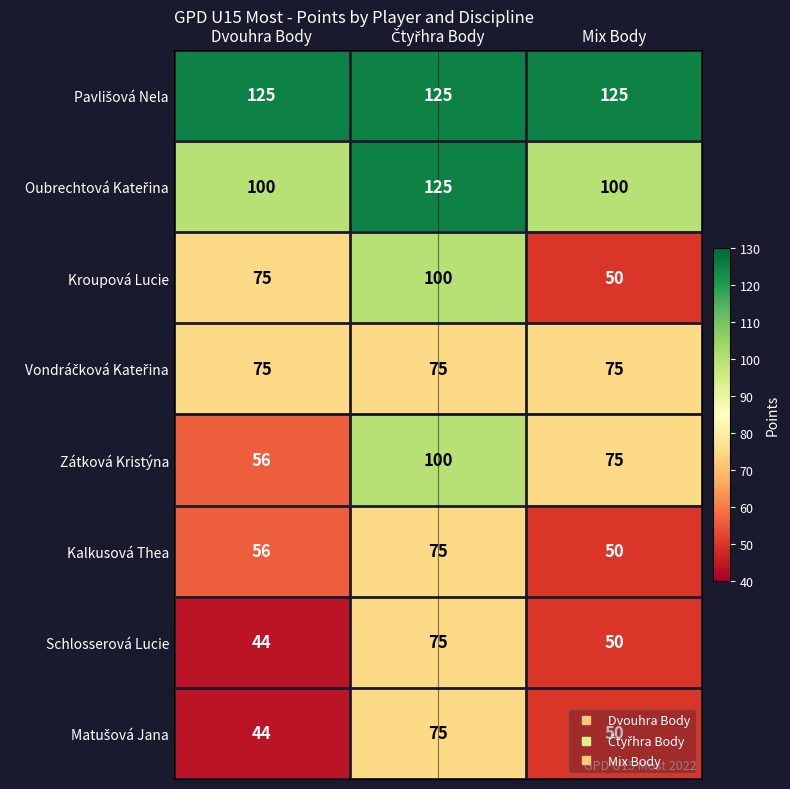

What is the sum of all Kroupová Lucie values?

225